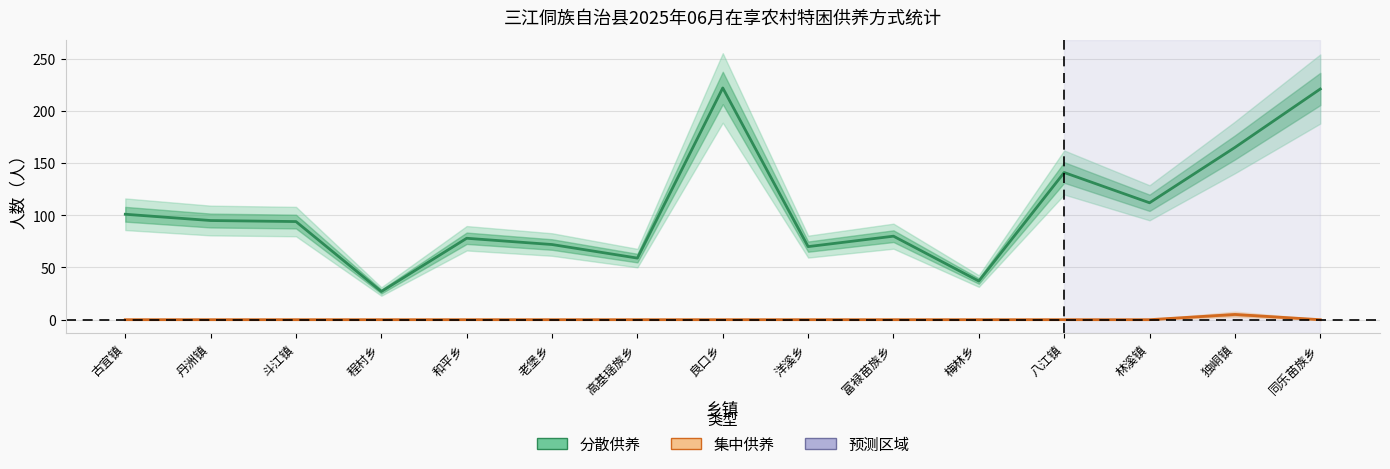

What is the difference between the 集中供养人数 values at 良口乡 and 独峒镇?

5